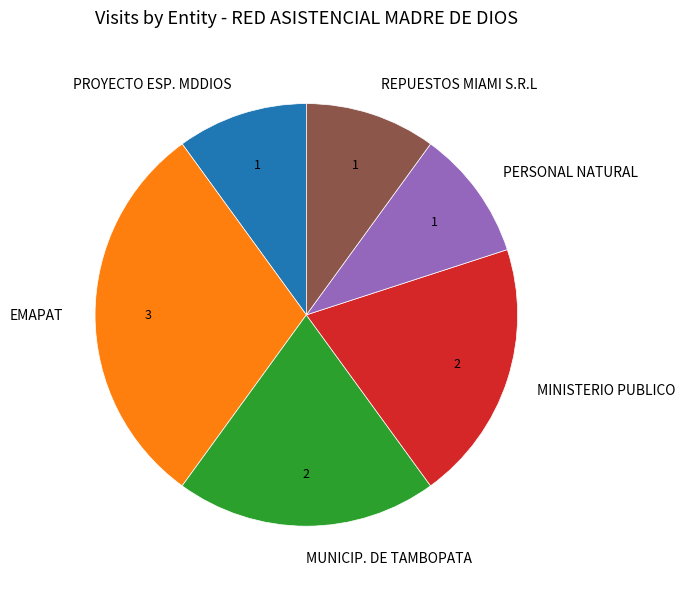

Is REPUESTOS MIAMI S.R.L the majority of the pie?

No